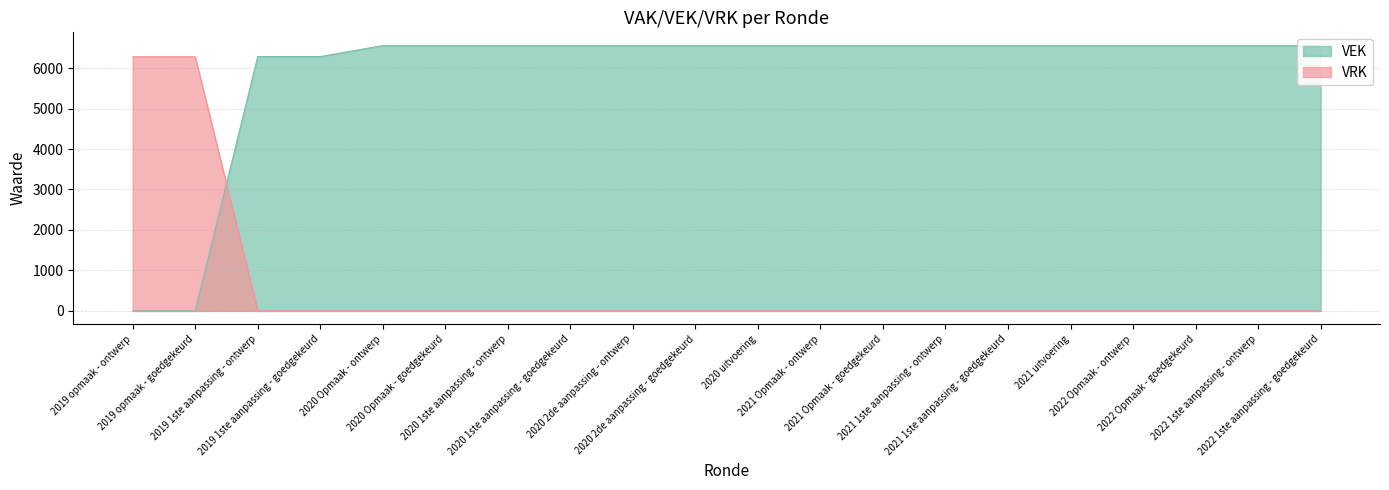

Reading left to right, extract all data points from this chart.

VEK: 2019 opmaak - ontwerp=0	2019 opmaak - goedgekeurd=0	2019 1ste aanpassing - ontwerp=6285	2019 1ste aanpassing - goedgekeurd=6285	2020 Opmaak - ontwerp=6556	2020 Opmaak - goedgekeurd=6556	2020 1ste aanpassing - ontwerp=6556	2020 1ste aanpassing - goedgekeurd=6556	2020 2de aanpassing - ontwerp=6556	2020 2de aanpassing - goedgekeurd=6556	2020 uitvoering=6556	2021 Opmaak - ontwerp=6556	2021 Opmaak - goedgekeurd=6556	2021 1ste aanpassing - ontwerp=6556	2021 1ste aanpassing - goedgekeurd=6556	2021 uitvoering=6556	2022 Opmaak - ontwerp=6556	2022 Opmaak - goedgekeurd=6556	2022 1ste aanpassing - ontwerp=6556	2022 1ste aanpassing - goedgekeurd=6556
VRK: 2019 opmaak - ontwerp=6280	2019 opmaak - goedgekeurd=6280	2019 1ste aanpassing - ontwerp=0	2019 1ste aanpassing - goedgekeurd=0	2020 Opmaak - ontwerp=0	2020 Opmaak - goedgekeurd=0	2020 1ste aanpassing - ontwerp=0	2020 1ste aanpassing - goedgekeurd=0	2020 2de aanpassing - ontwerp=0	2020 2de aanpassing - goedgekeurd=0	2020 uitvoering=0	2021 Opmaak - ontwerp=0	2021 Opmaak - goedgekeurd=0	2021 1ste aanpassing - ontwerp=0	2021 1ste aanpassing - goedgekeurd=0	2021 uitvoering=0	2022 Opmaak - ontwerp=0	2022 Opmaak - goedgekeurd=0	2022 1ste aanpassing - ontwerp=0	2022 1ste aanpassing - goedgekeurd=0